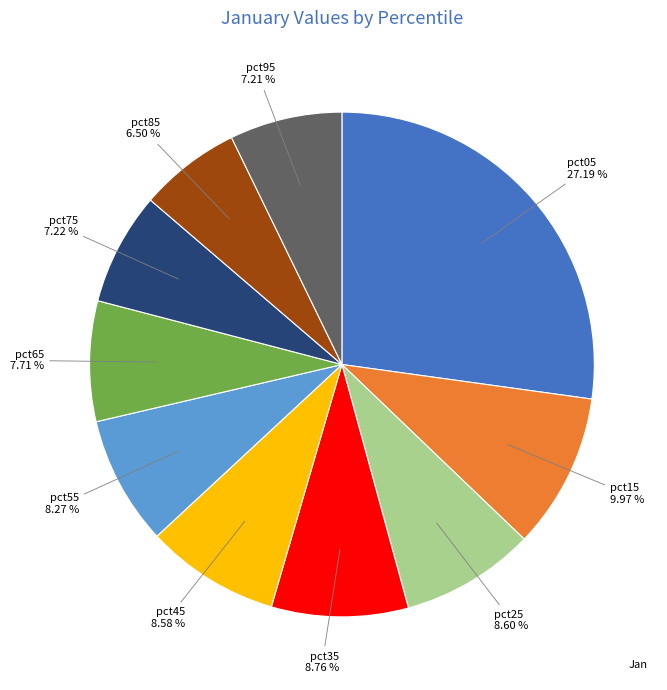

Is there a majority slice in this chart?

No